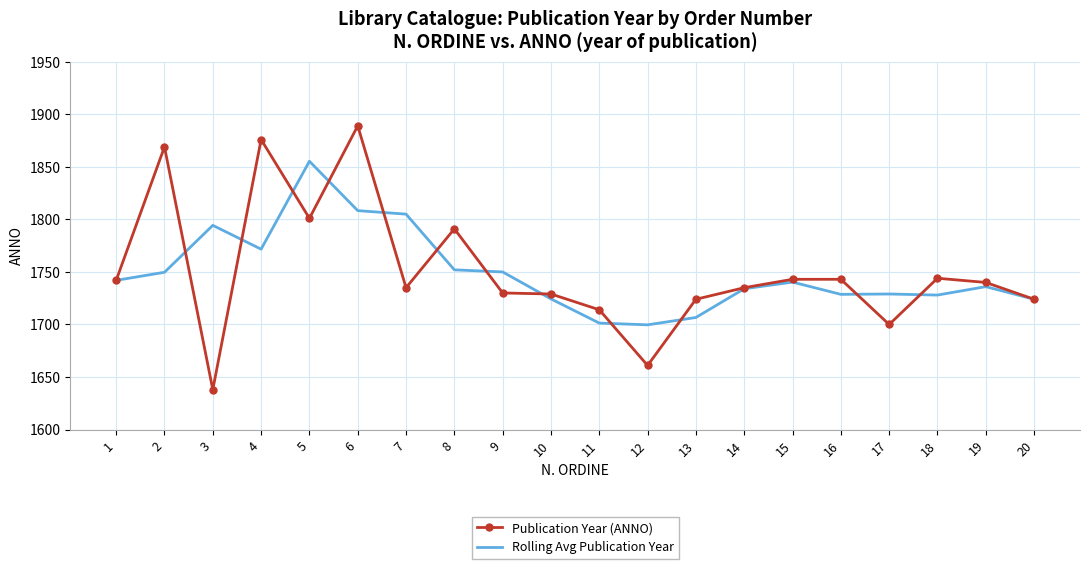

What is the approximate value of Rolling Avg Publication Year at 12?

1699.7